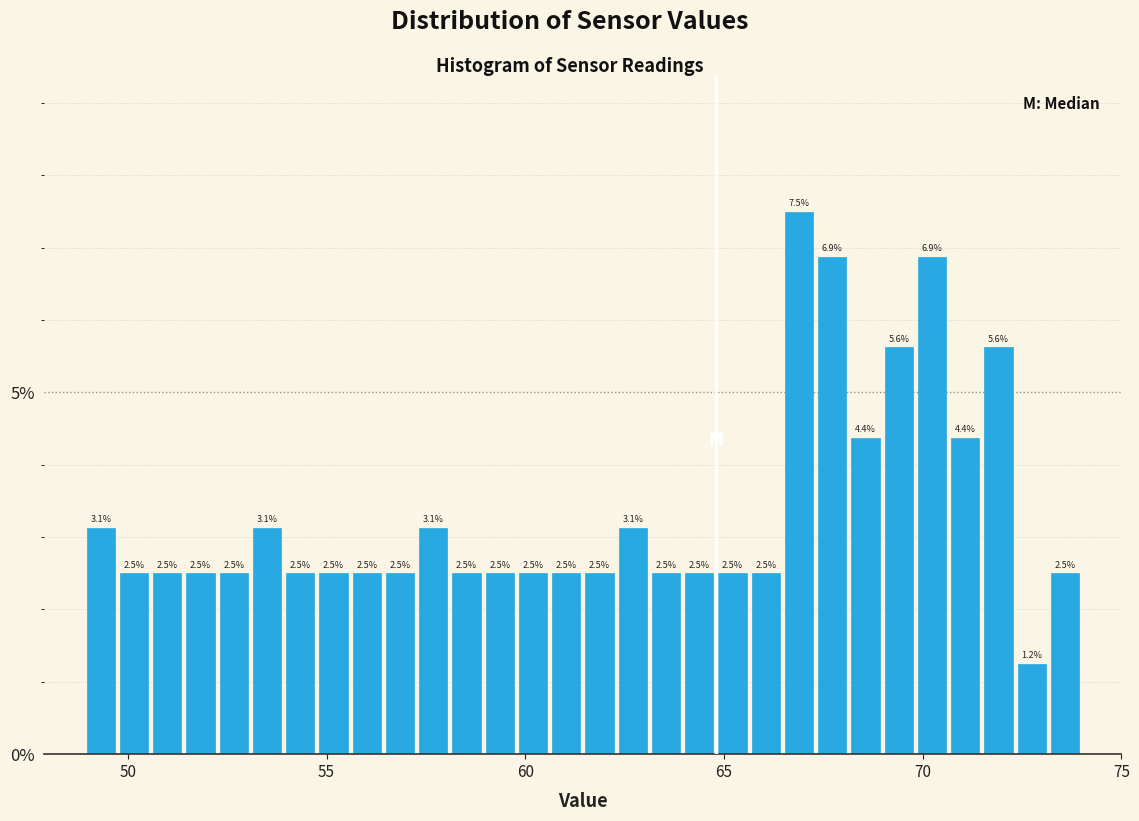

Read against the x-axis, roughly where is the centre of the tallest bar?

67.0